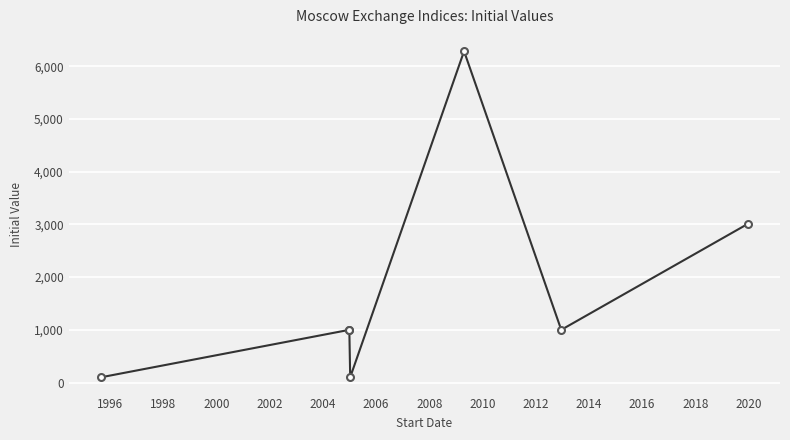

What is the smallest value displayed?

100.0